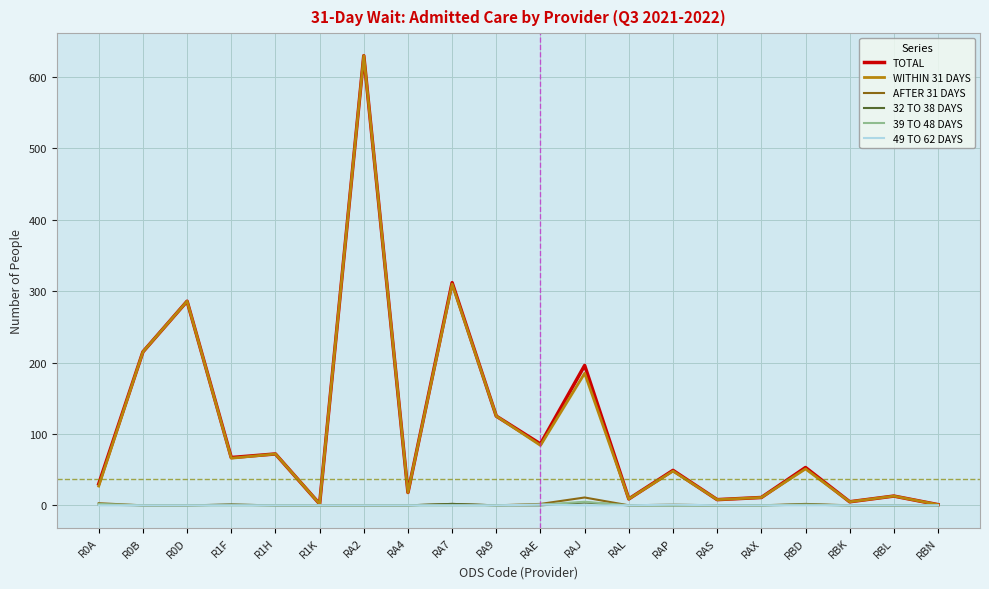

The 39 TO 48 DAYS series shows 0 at RBL. True or false?

True